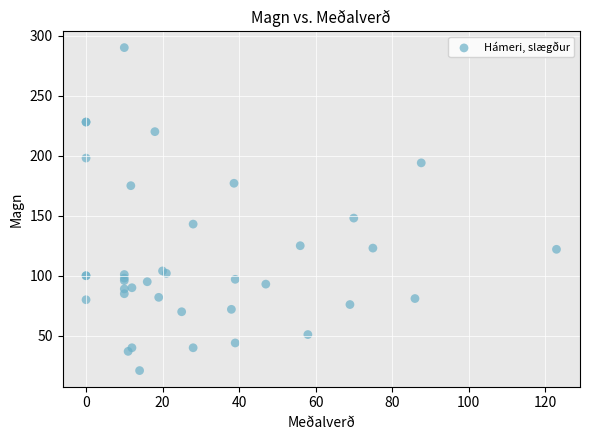

What Y value in the scatter plot is closest to 155?

148